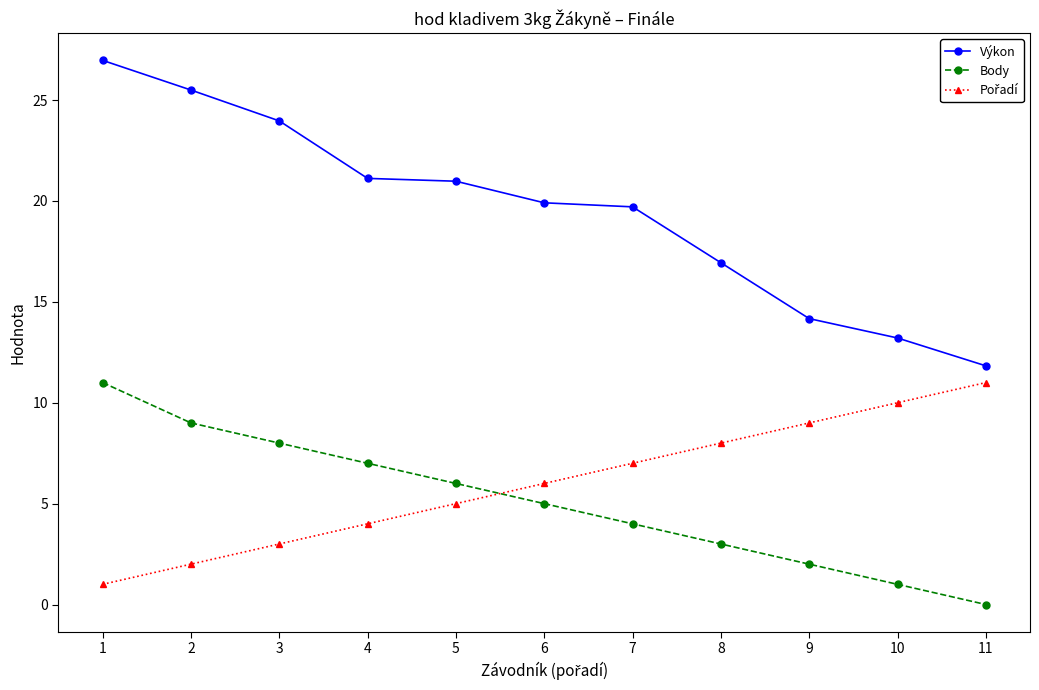

True or false: Body has more than 2 points higher than both neighbors.

False